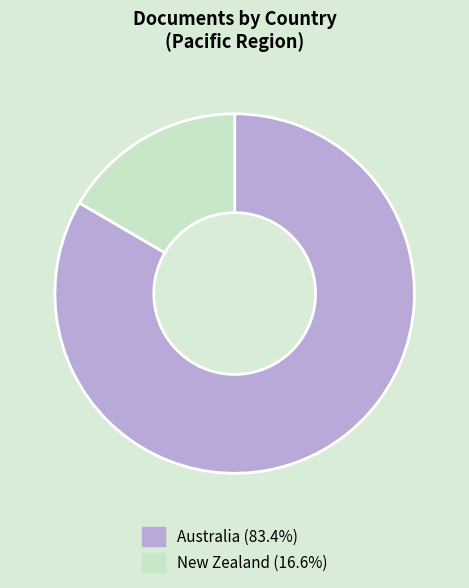

Which has a higher value, Australia or New Zealand?

Australia